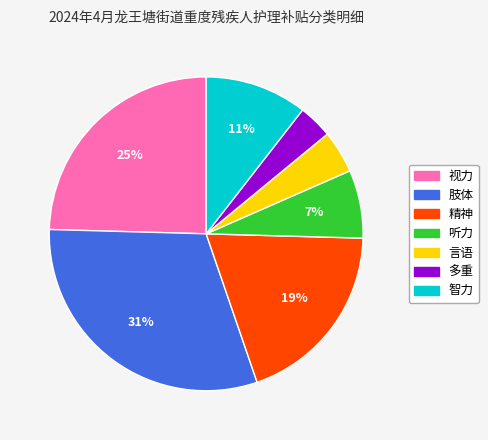

Approximately how many times larger is the value at 听力 compared to 精神?

0.4